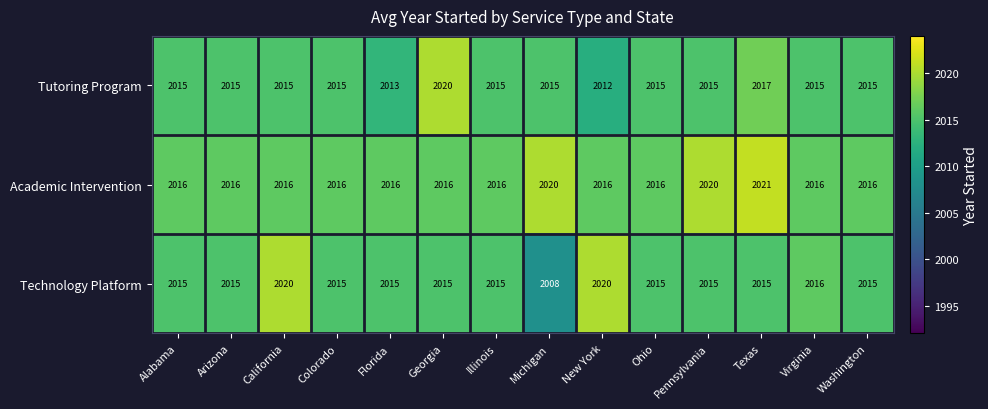

At Florida, list the series in order from smallest to largest.

Tutoring Program, Technology Platform, Academic Intervention